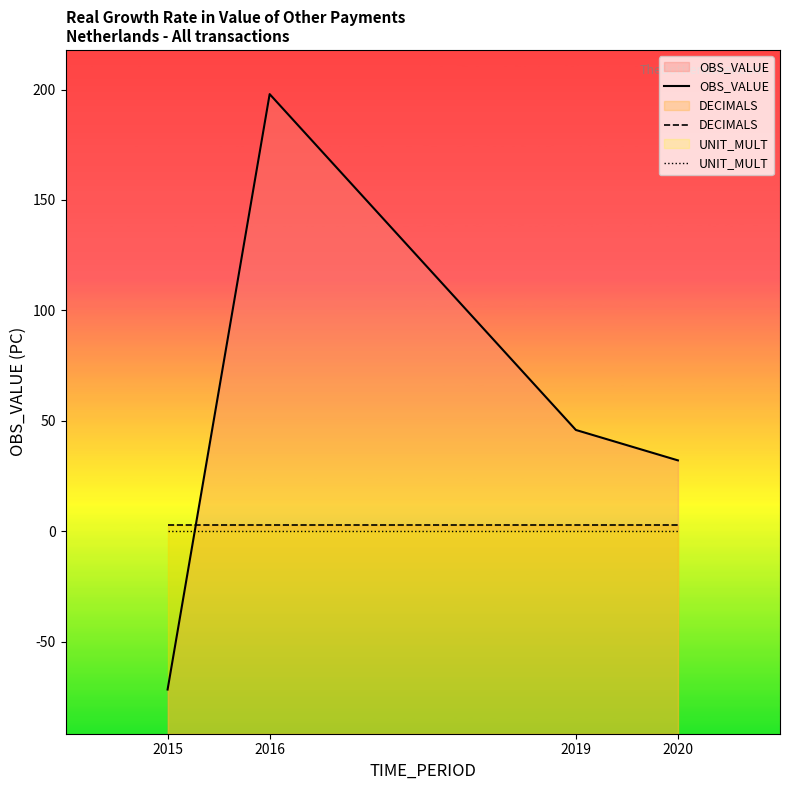

True or false: OBS_VALUE has a value of -71.6 at 2015.

True